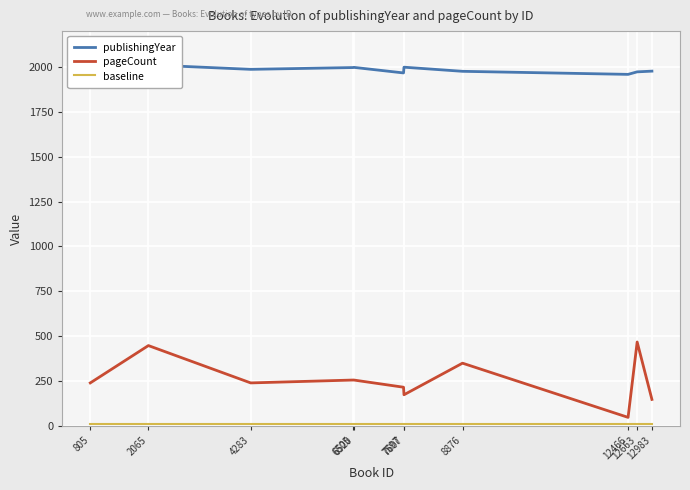

Rank the categories by pageCount value from highest to lowest.

12663, 2065, 8876, 6505, 6520, 805, 4283, 7597, 7607, 12983, 12466